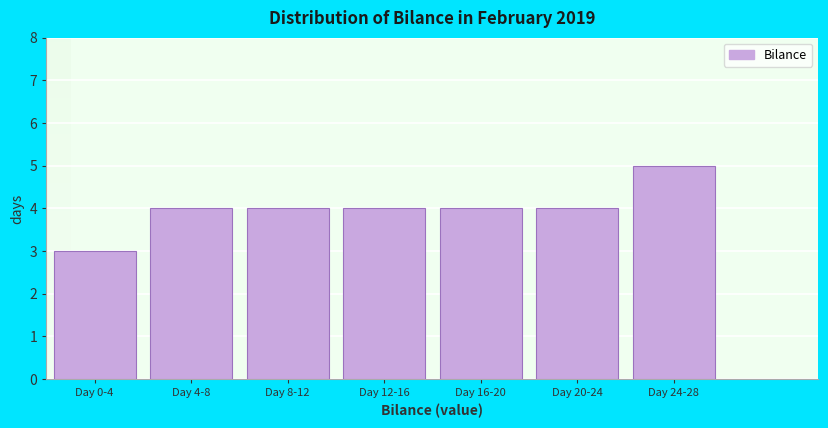

Reading right to left, list all the values displayed in this chart.

5	4	4	4	4	4	3